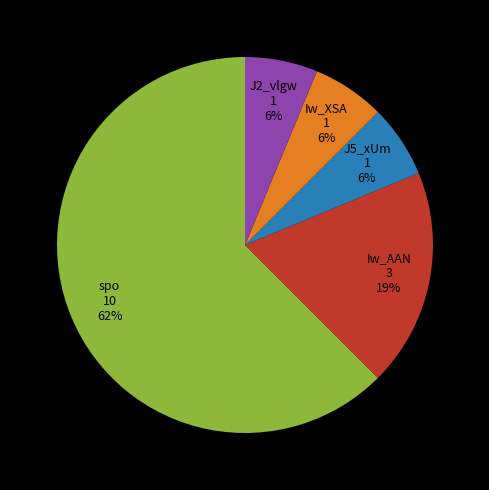

What is the largest slice in the pie chart?

spo